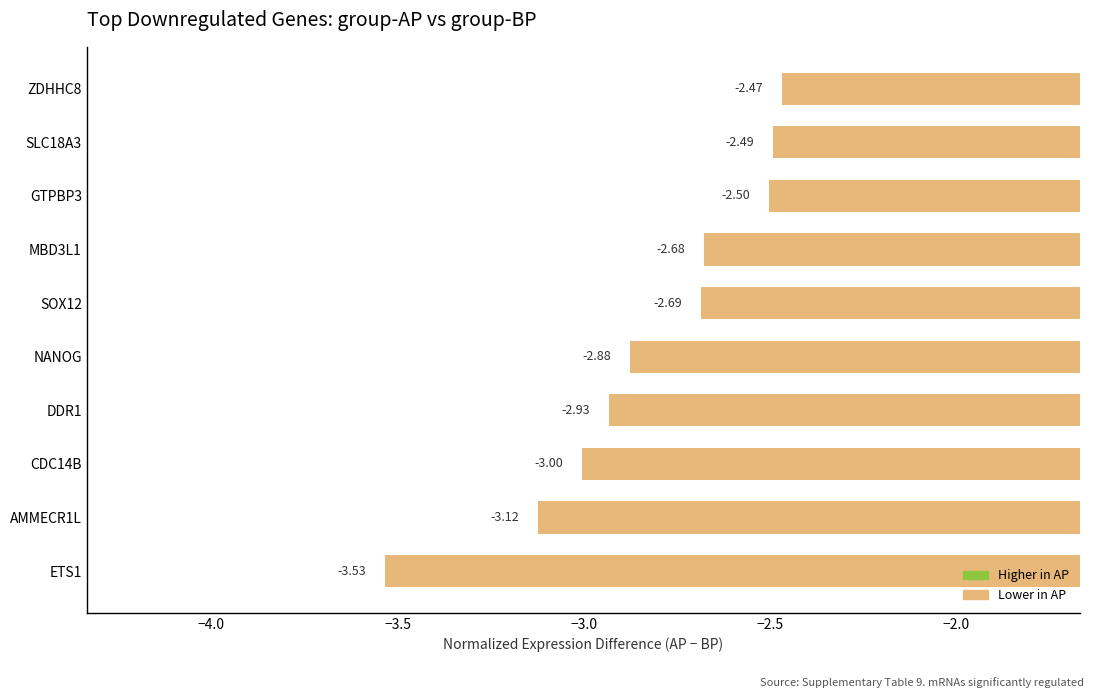

At which label is the value closest to -3?

CDC14B